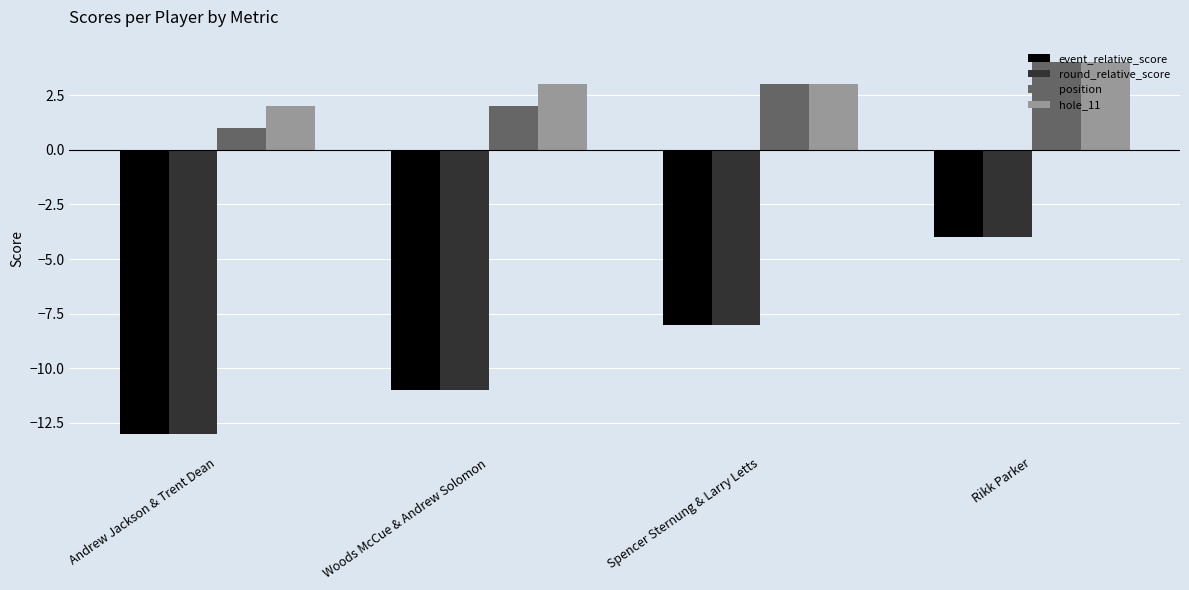

At which label does event_relative_score reach its peak?

Rikk Parker